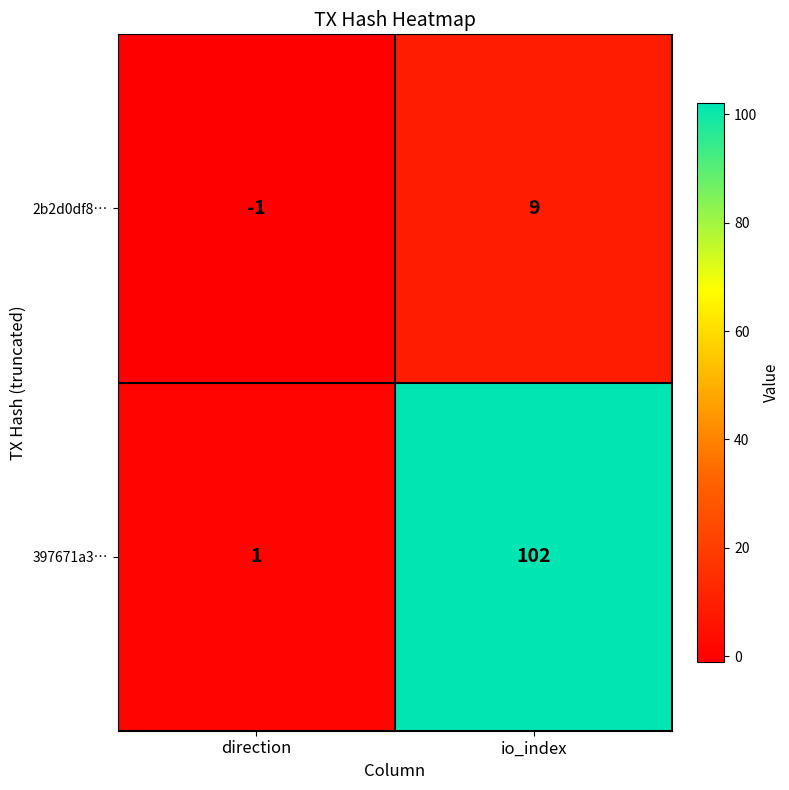

List the series in order of their peak value, lowest first.

2b2d0df8…, 397671a3…